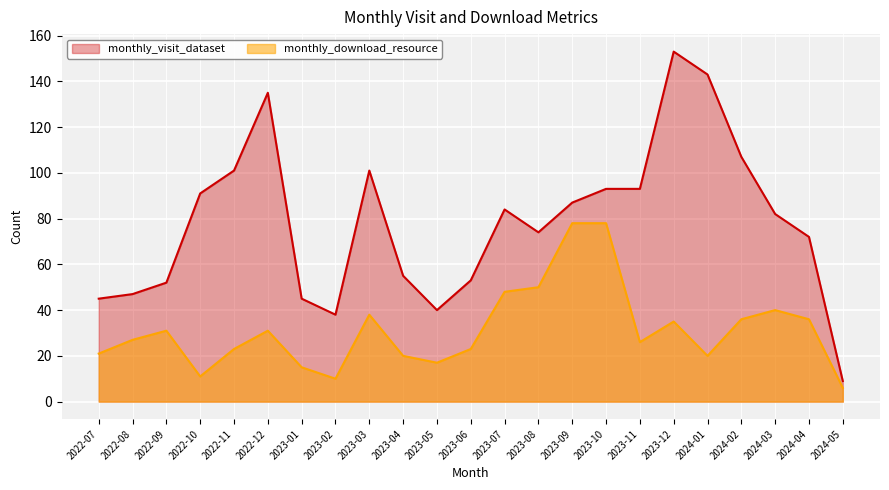

What position from the right is 2022-10?

20